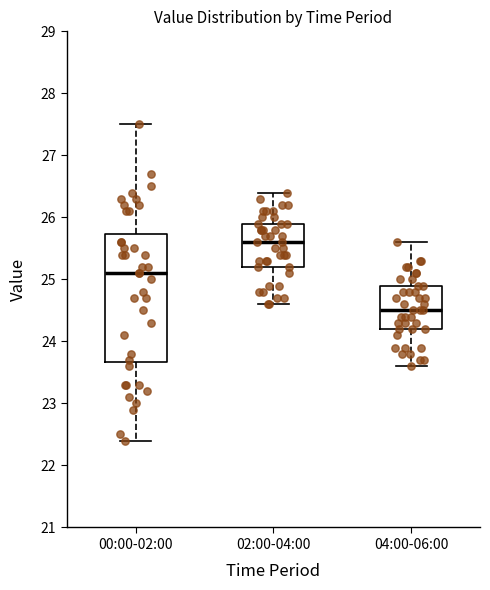

Which box has the lowest median line?

04:00-06:00